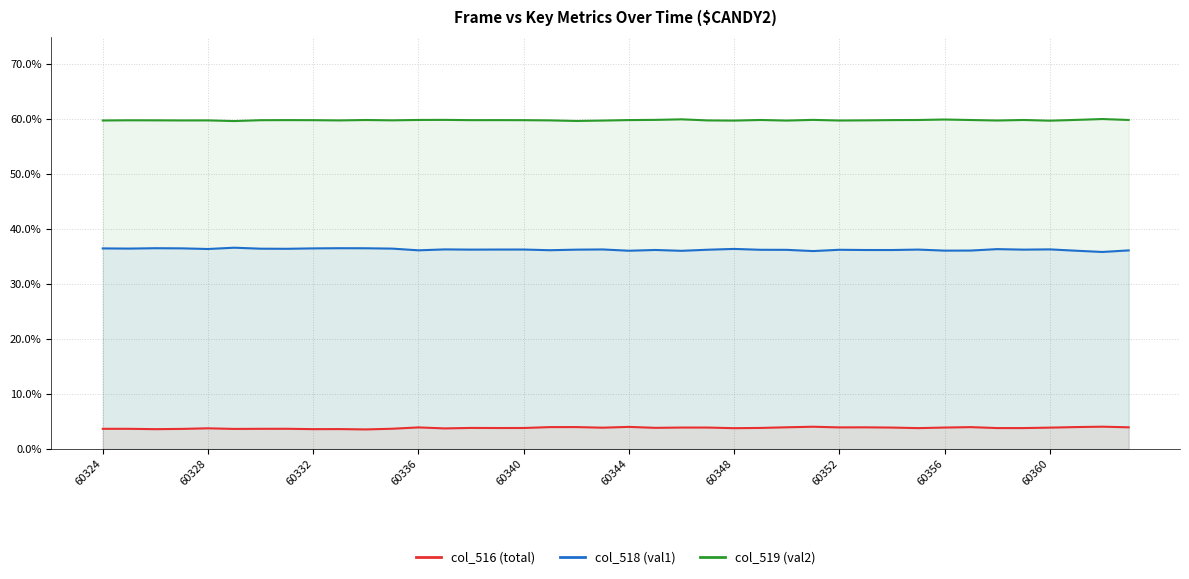

At which category is the sum across all series the highest?

60324